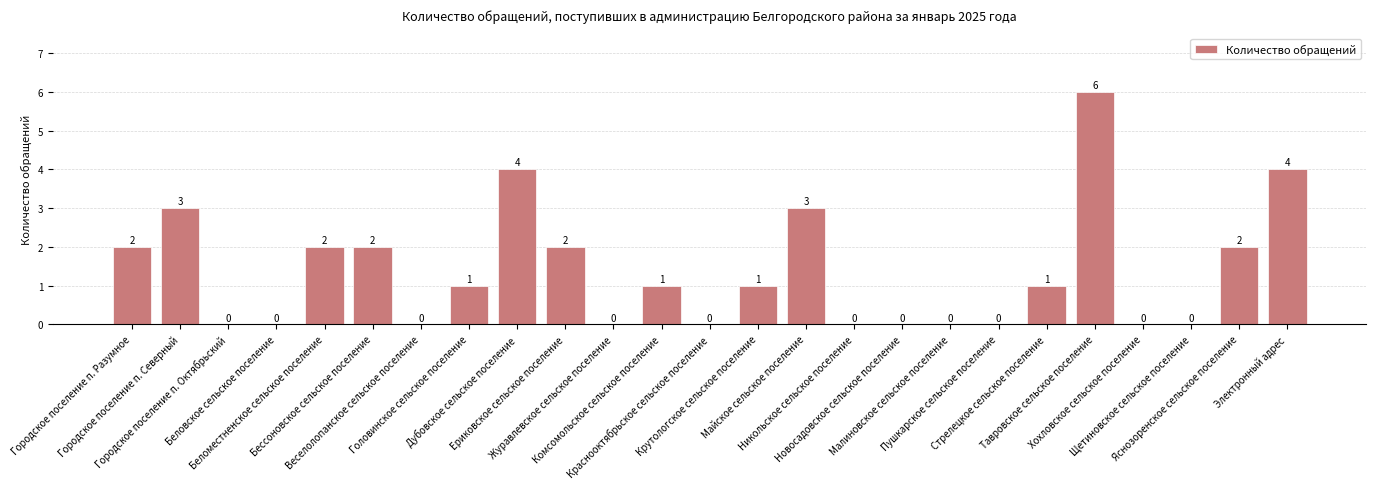

What is the sum of all values?

34